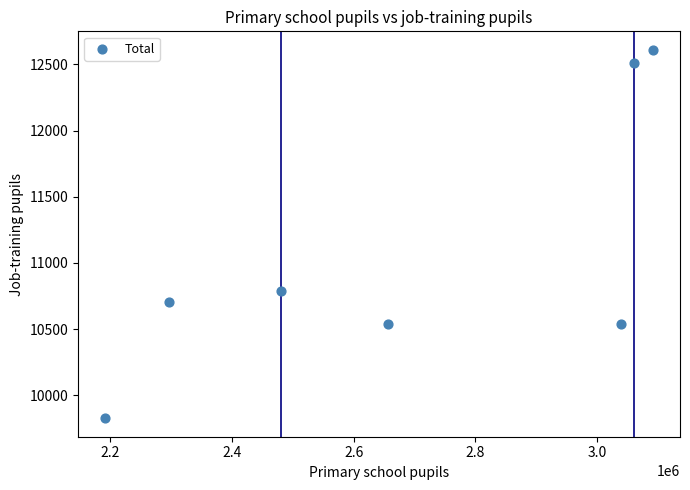

What is the average X value?

2688401